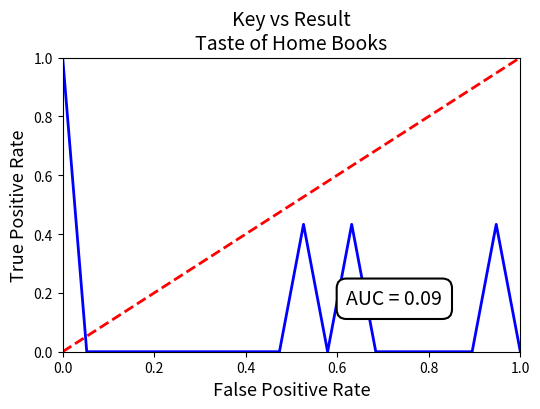

The value at 1.0 is 0.0. True or false?

True